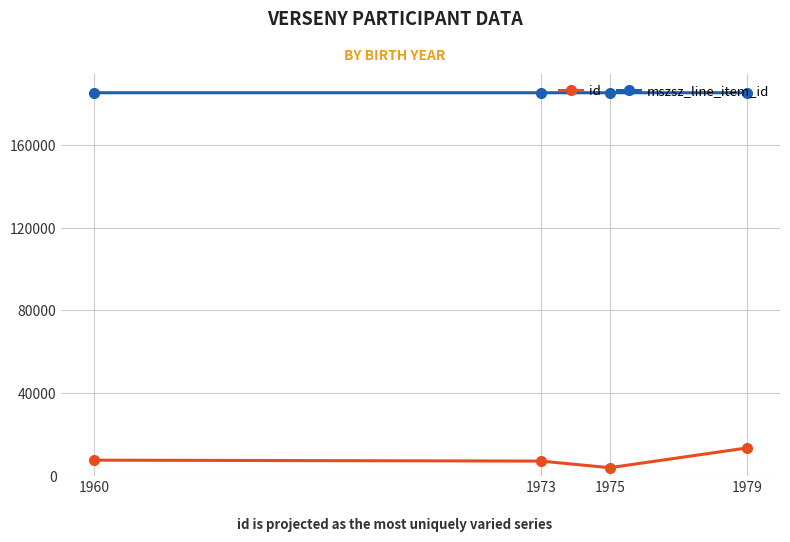

True or false: mszsz_line_item_id has more than 2 points higher than both neighbors.

False